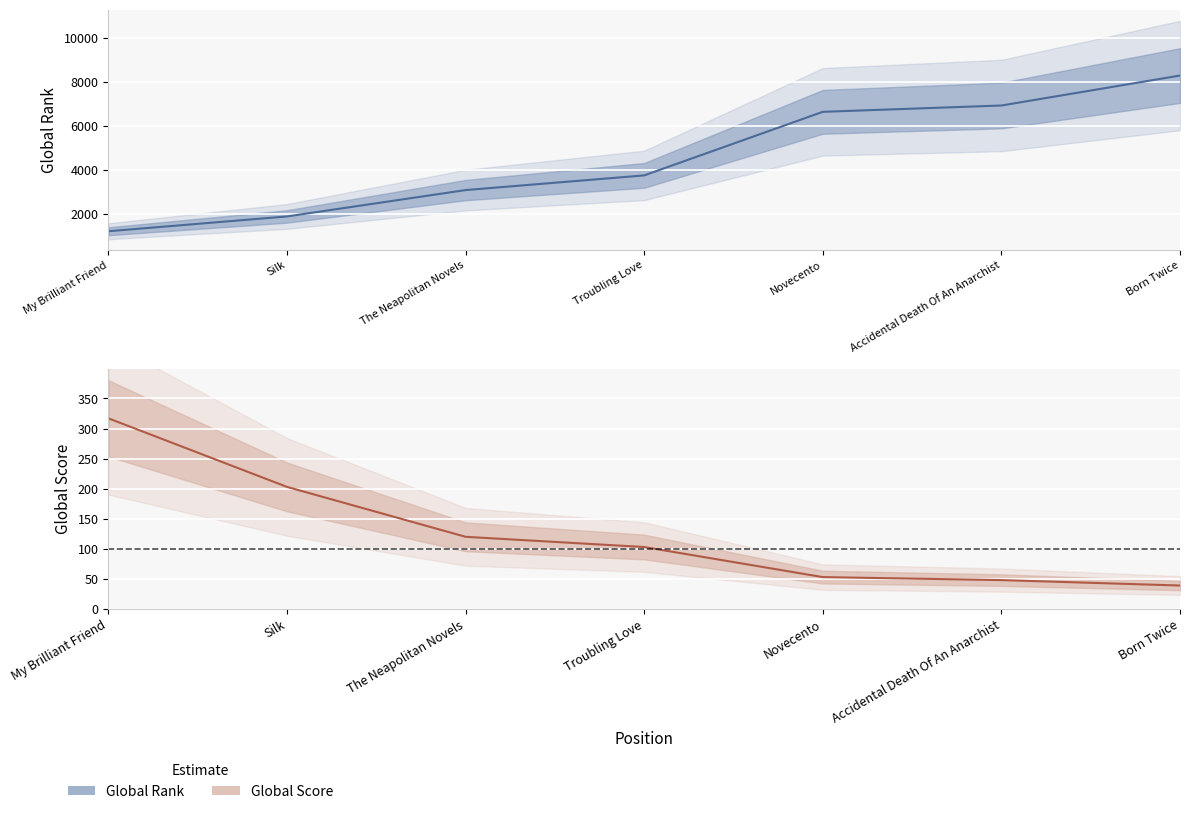

What are all the series names shown in the legend?

Global Rank, Global Score